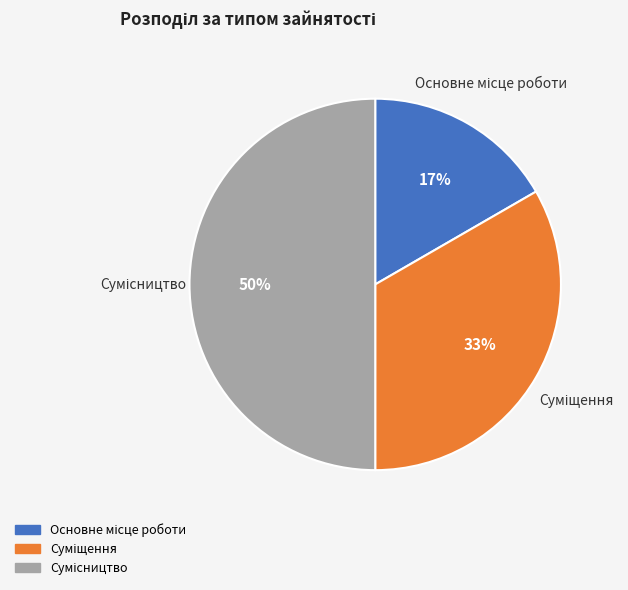

How many segments does this pie chart have?

3